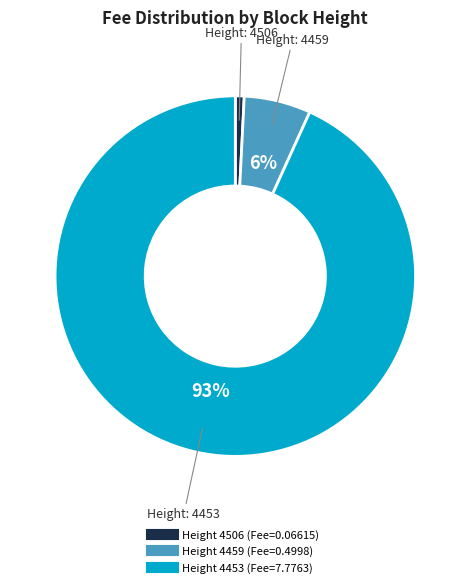

Does any single category account for the majority?

Yes